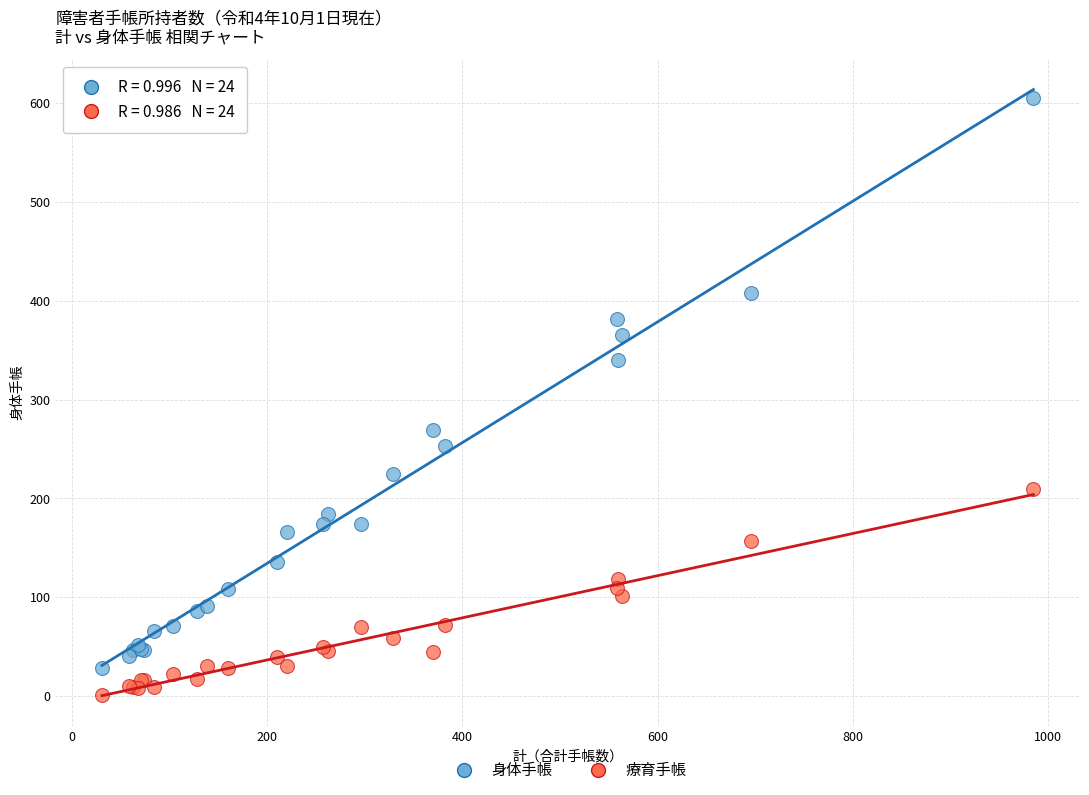

Which series has the largest Y range (max minus min)?

身体手帳